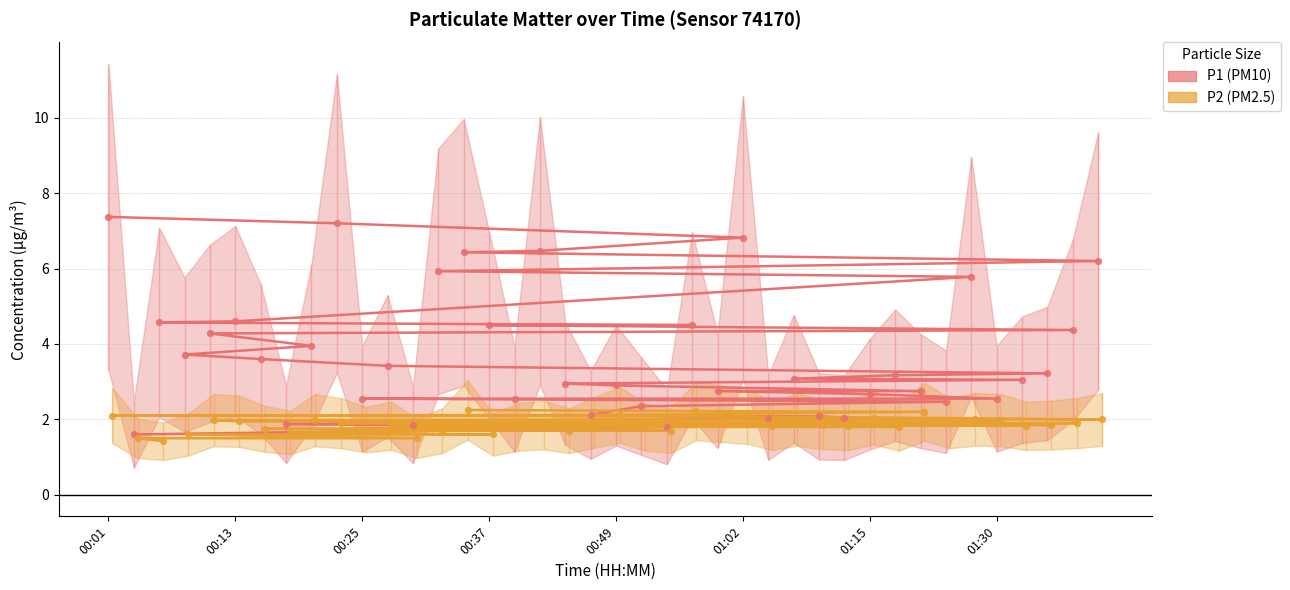

At which category is the sum across all series the highest?

00:01